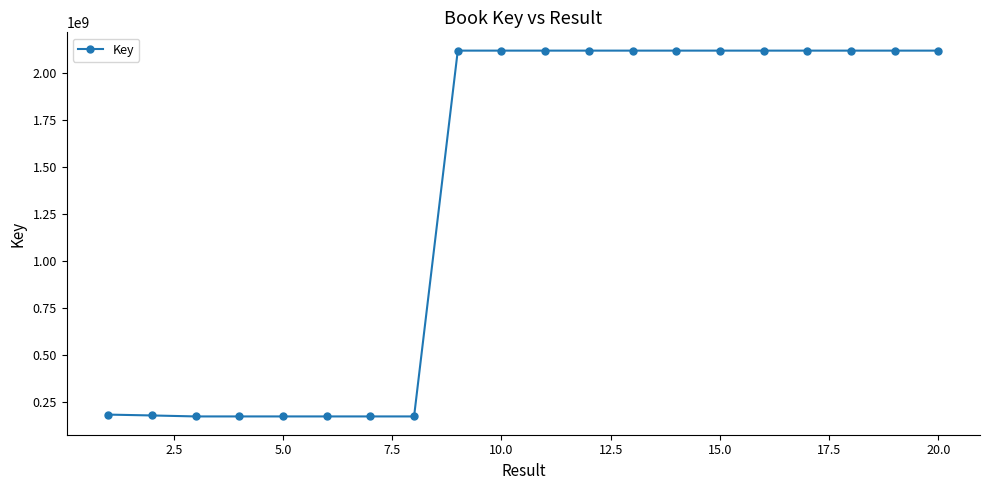

What is the maximum value shown in the chart?

2117877465